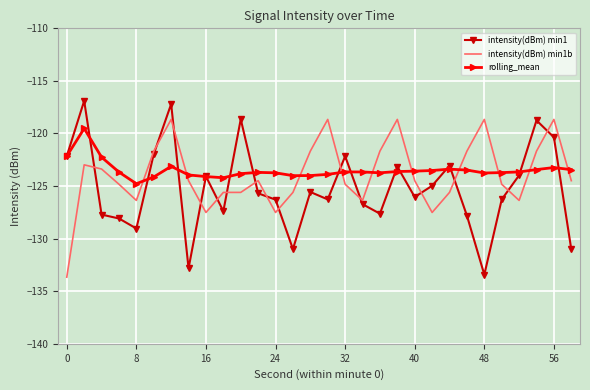

What is the smallest value displayed?

-133.7